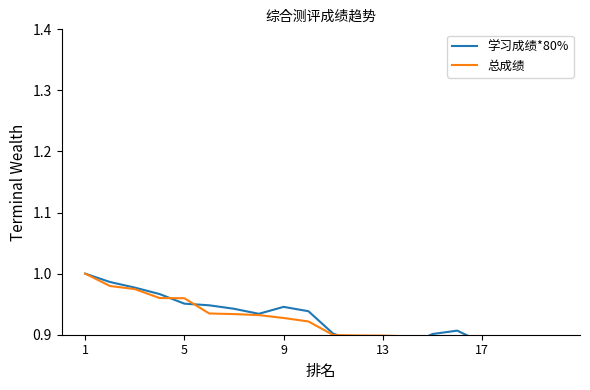

Does the chart display data point markers on the line(s)?

No